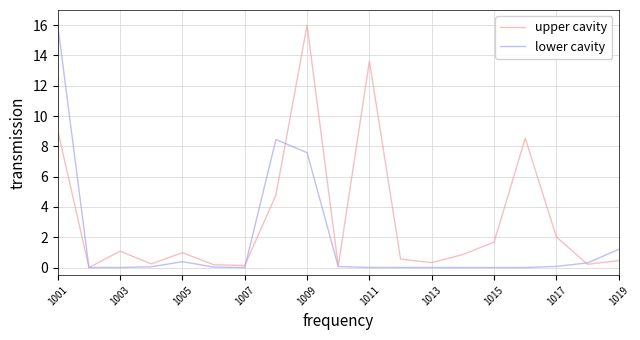

What is the greatest value displayed?

16.0